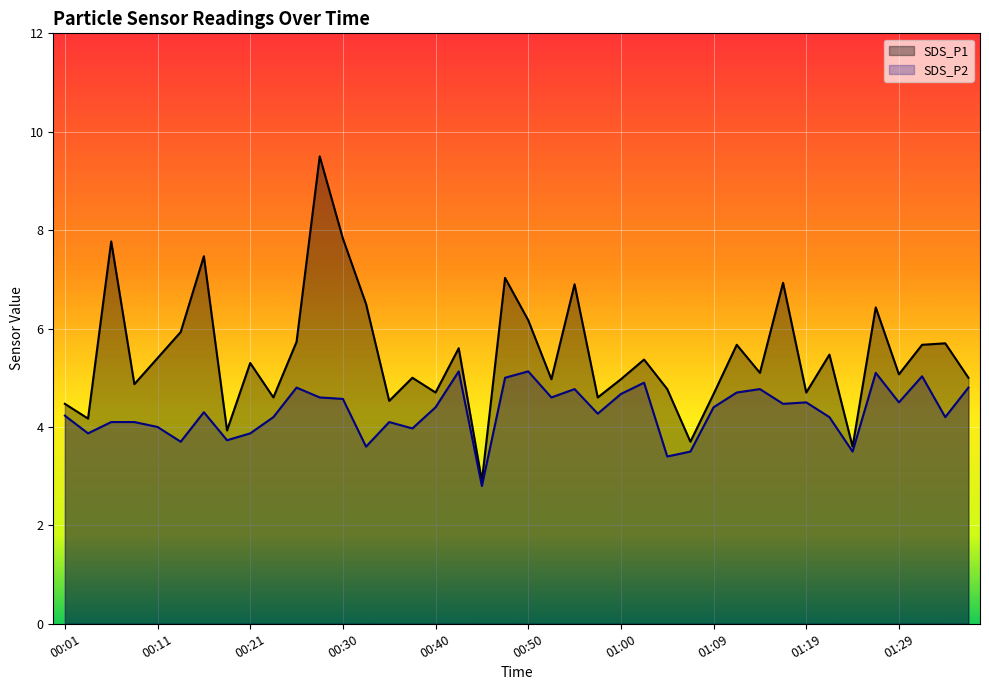

What is the sum of the SDS_P1 values at 01:12 and 00:23?

10.3